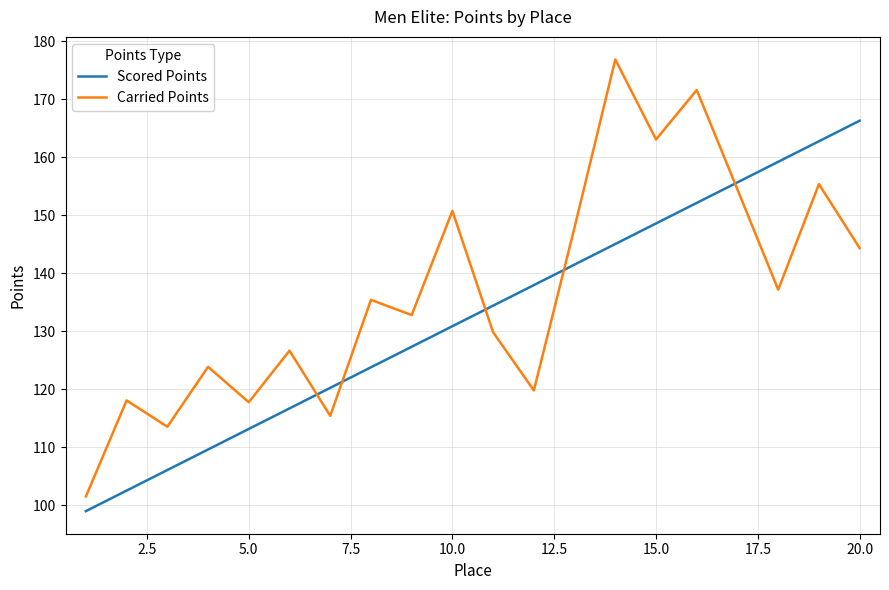

What is the minimum value for Scored Points?

99.0